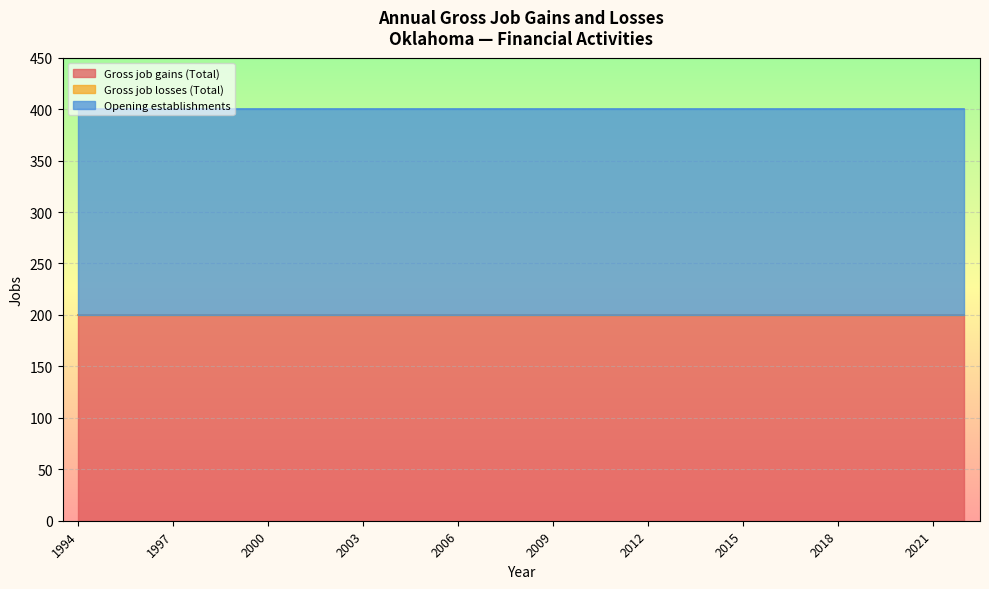

How many data points does each series have?

29